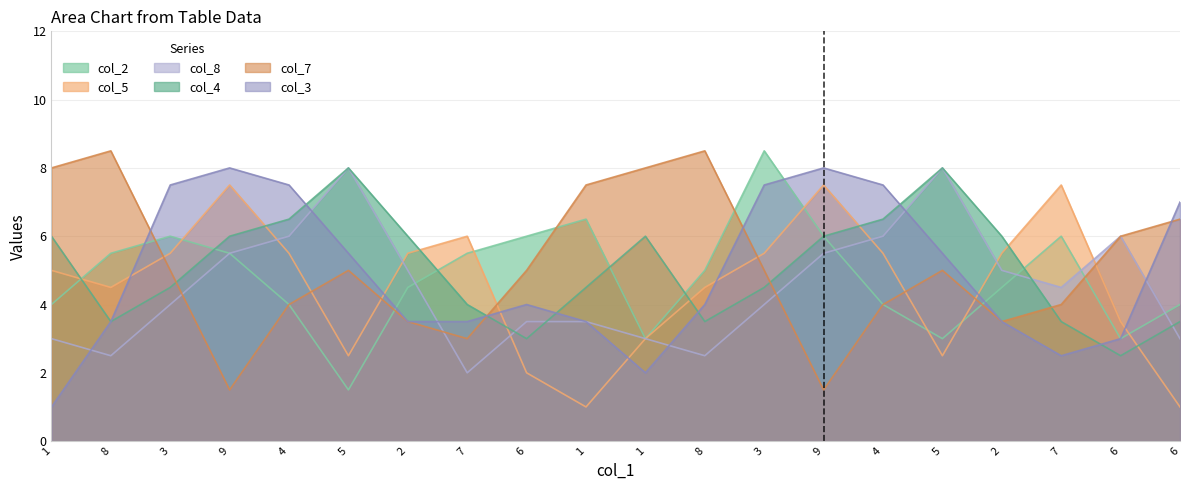

Between which two adjacent categories do col_5 and col_7 first intersect?

8 and 3